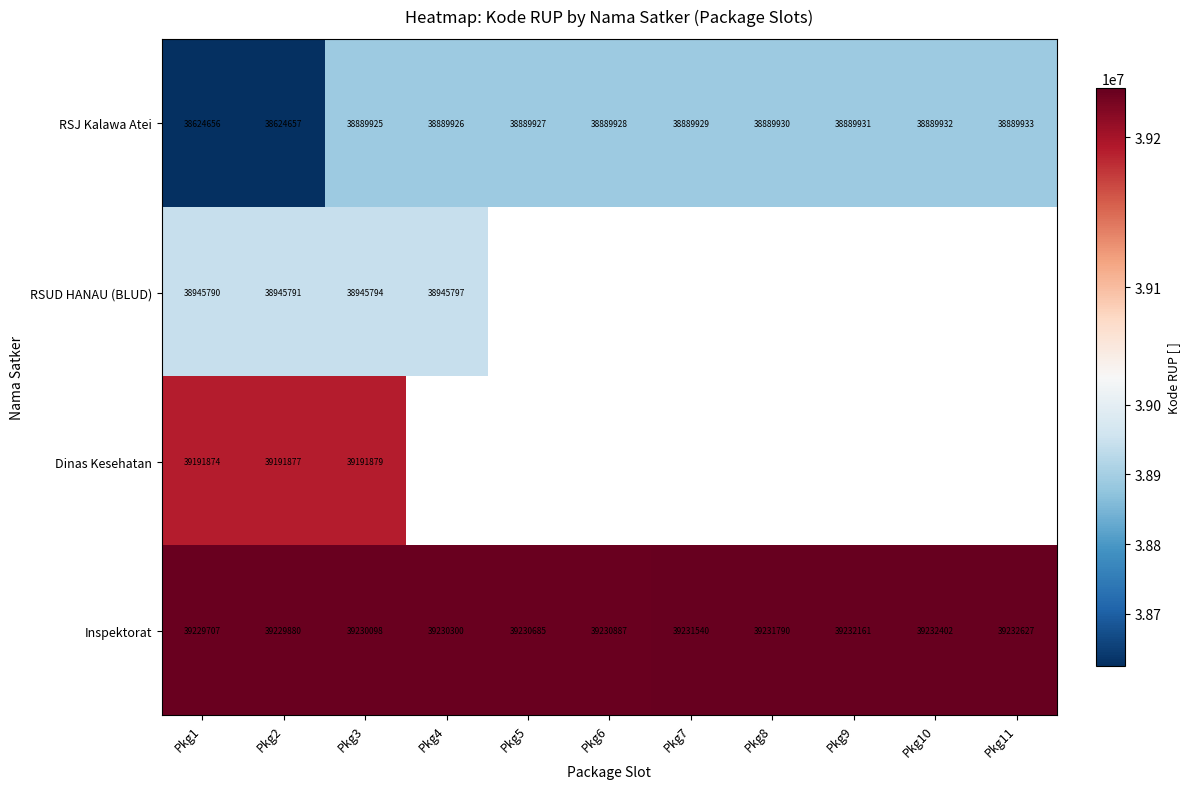

Which label corresponds to the smallest value in the chart?

Pkg1